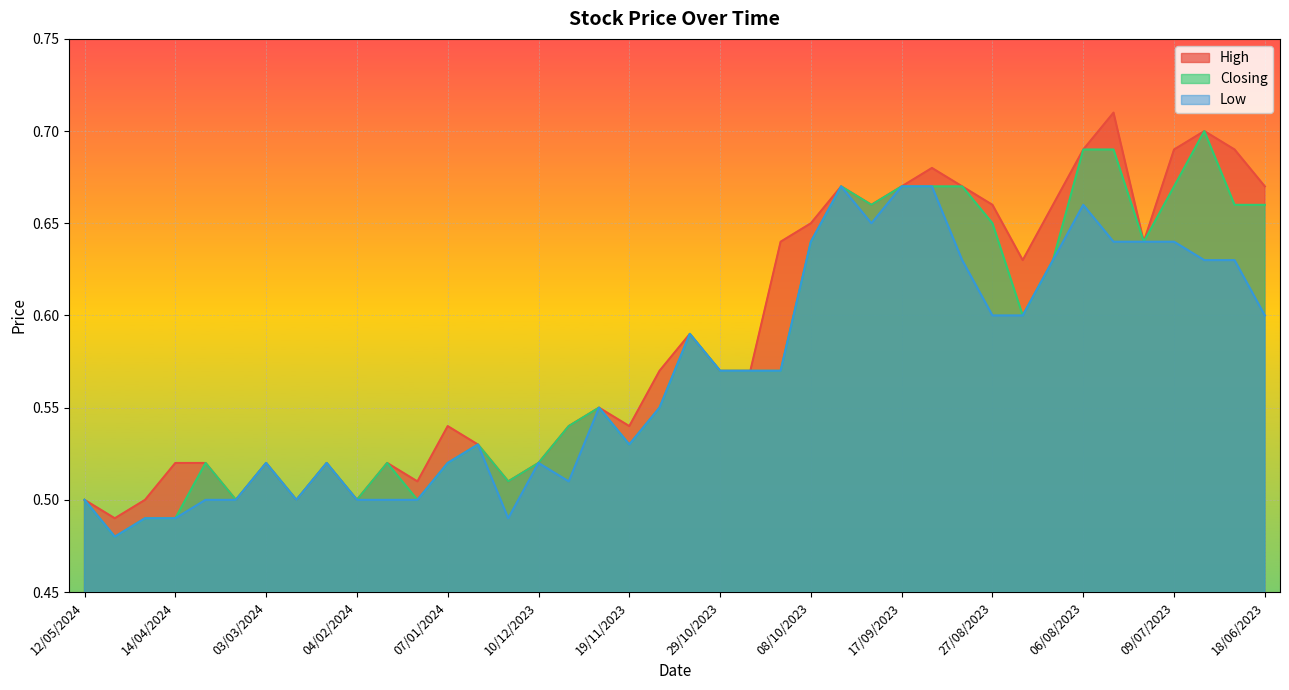

How many distinct data groups are displayed?

3